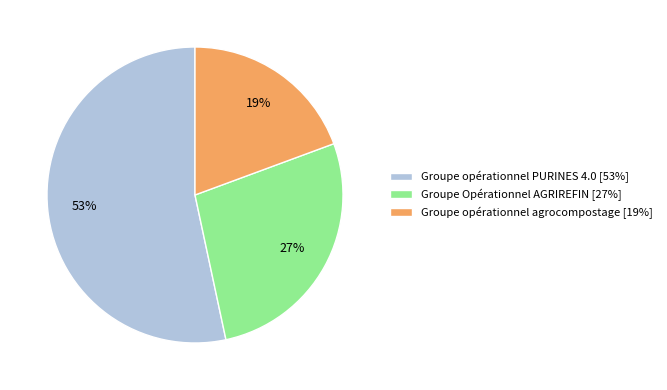

To the nearest percent, what percentage of the pie is Groupe opérationnel agrocompostage?

19%